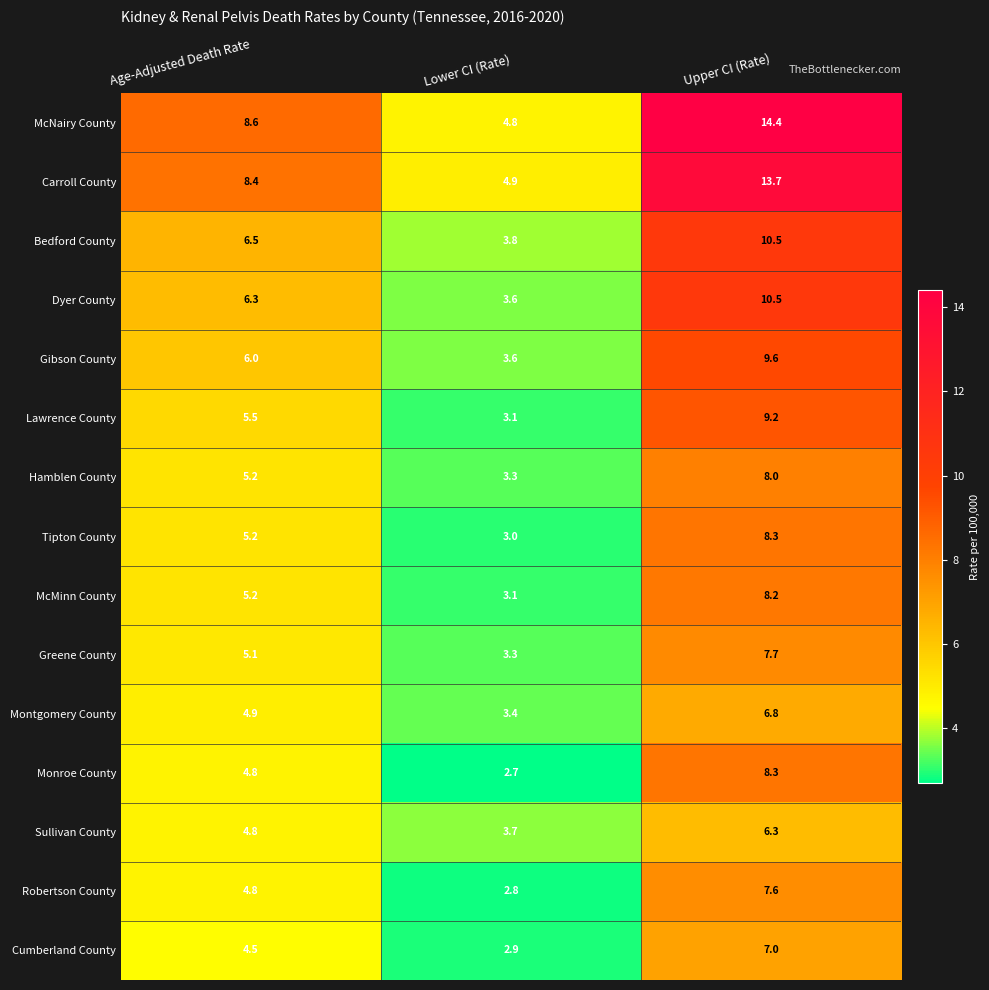

Which series has the largest total across all categories?

McNairy County